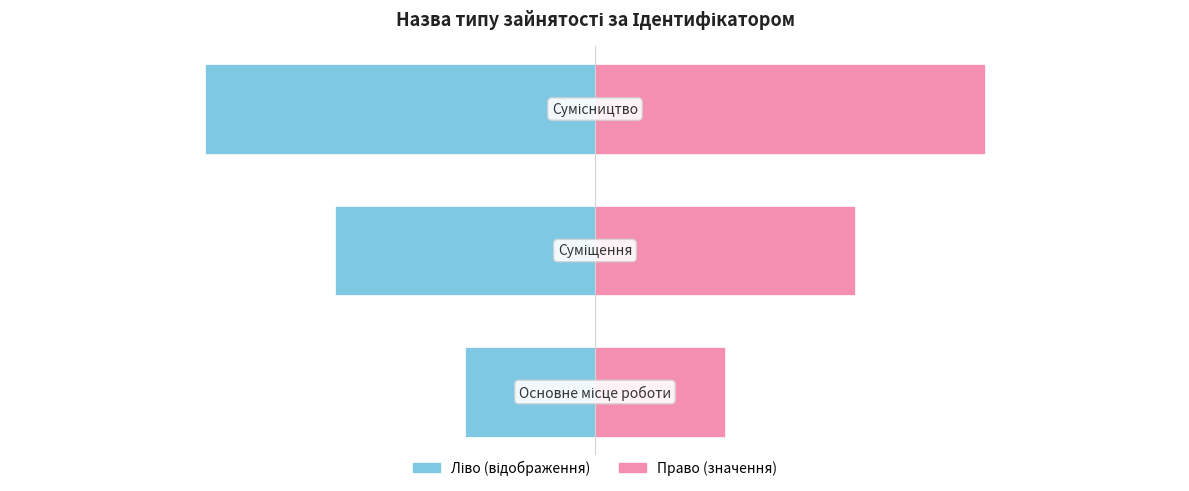

The value of Ідентифікатор (право) at 1 is 2. True or false?

True